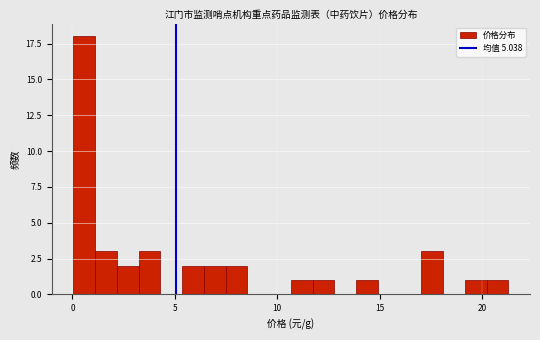

Read against the x-axis, roughly where is the centre of the tallest bar?

0.5